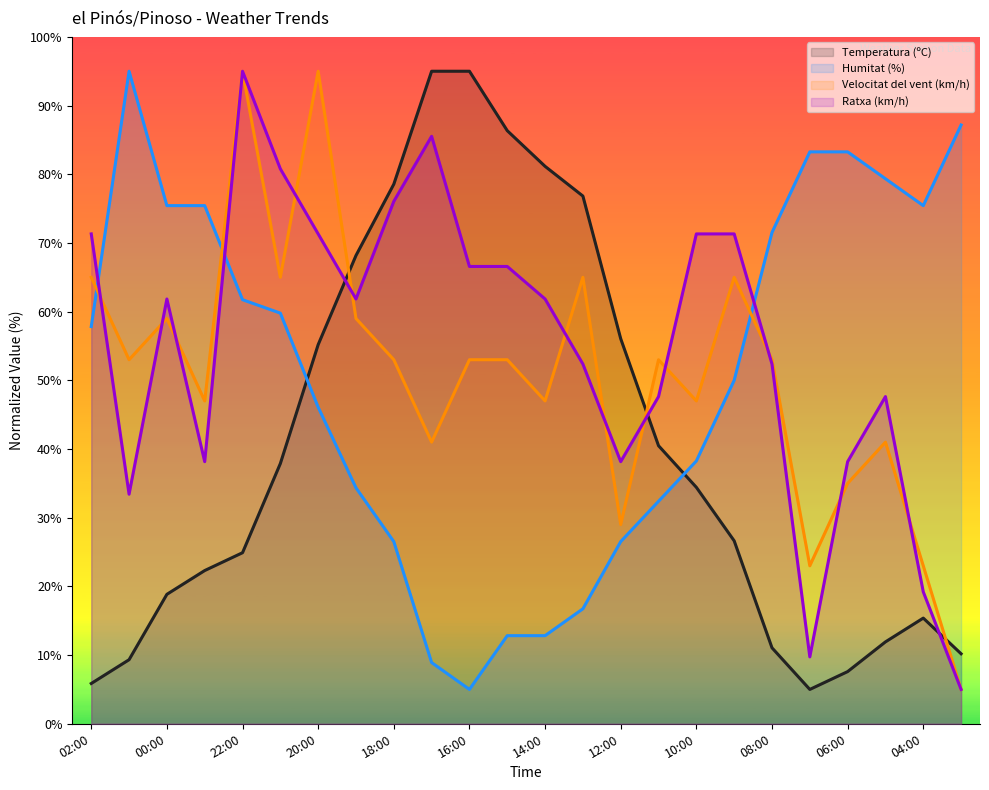

What are all the series names shown in the legend?

Temperatura (ºC) (line), Humitat (%) (line), Velocitat del vent (km/h) (line), Ratxa (km/h) (line)